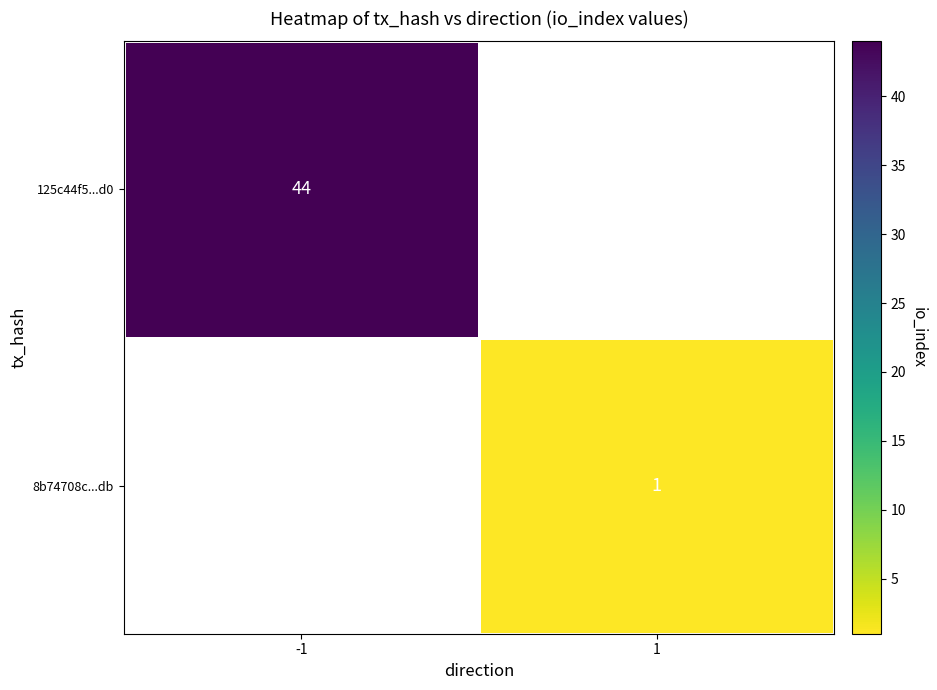

What is the greatest value displayed?

44.0